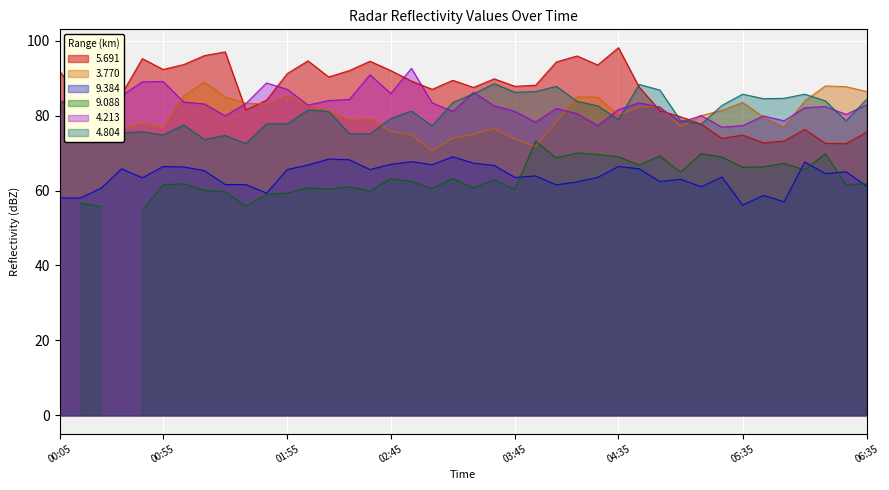

What is the label of the 38th point from the left?

1997/06/17 06:15